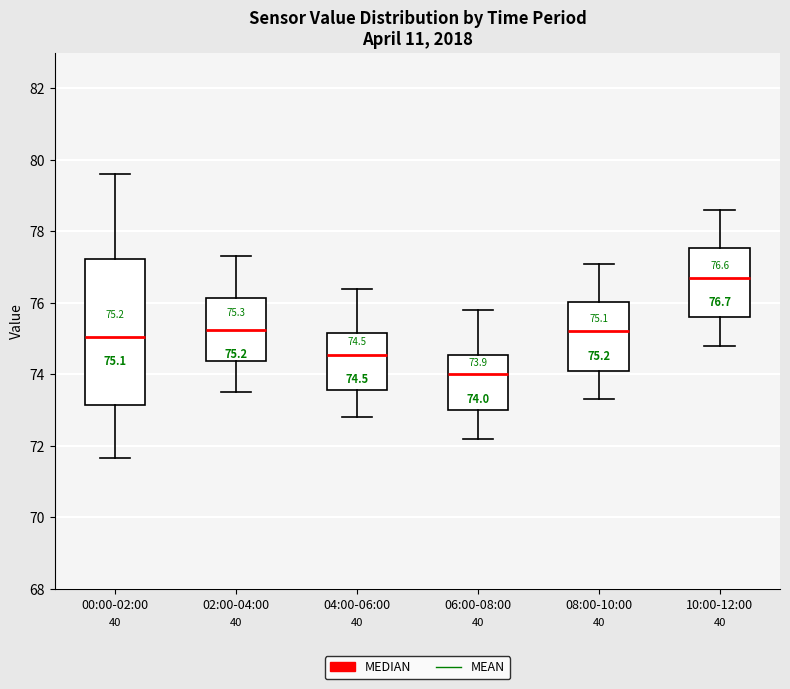

Comparing the boxes themselves (not the whiskers), which one is the tallest?

00:00-02:00